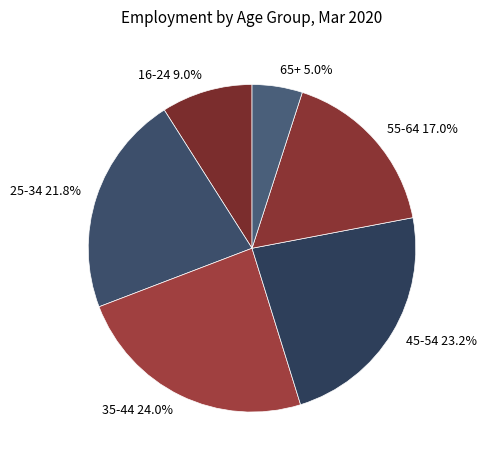

Approximately how many times larger is the value at 45-54 compared to 35-44?

1.0